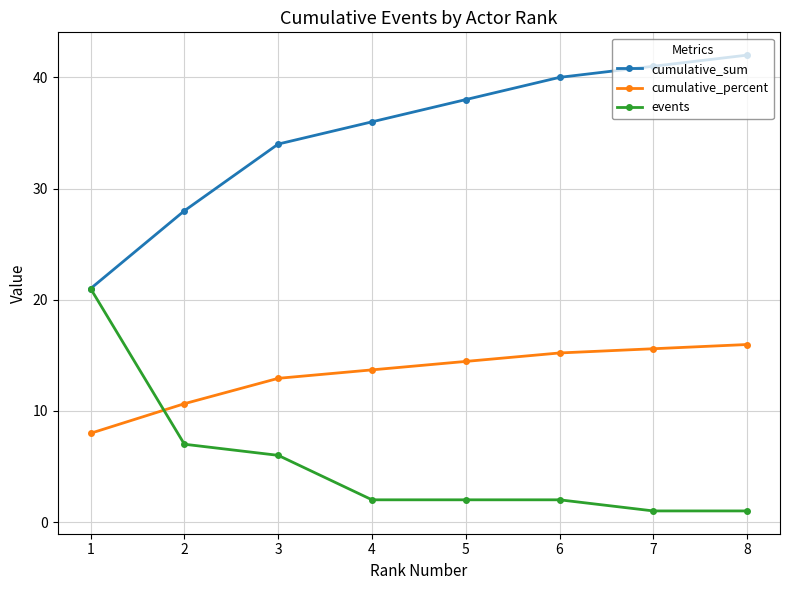

How many times do events and cumulative_percent cross each other?

1